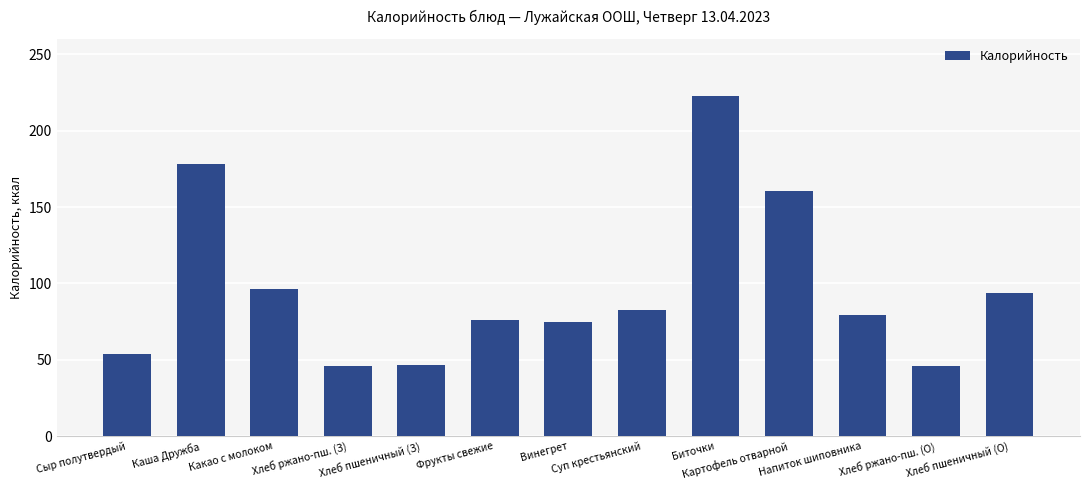

Count the number of values greater than 79.

7